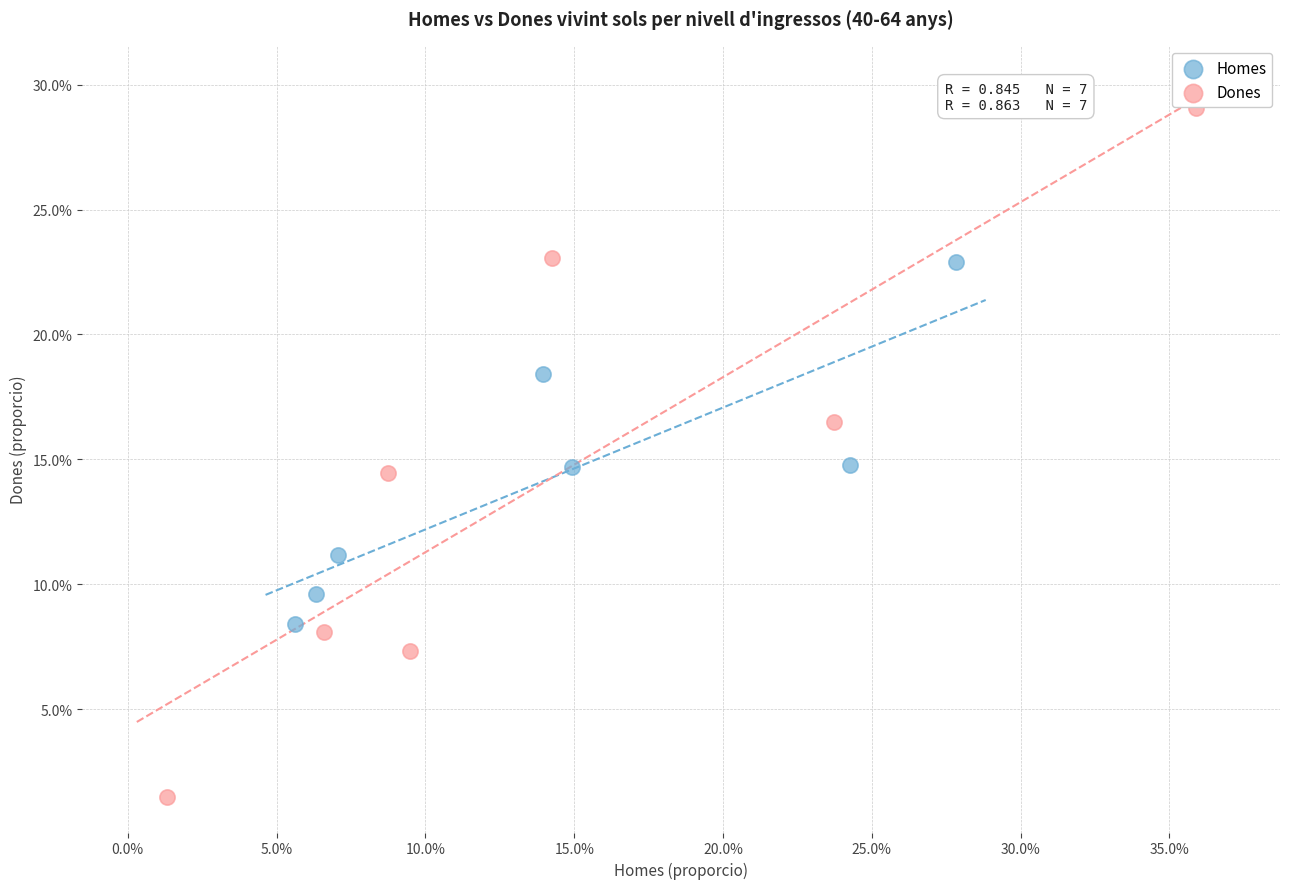

Which series contains the highest Y value?

Dones